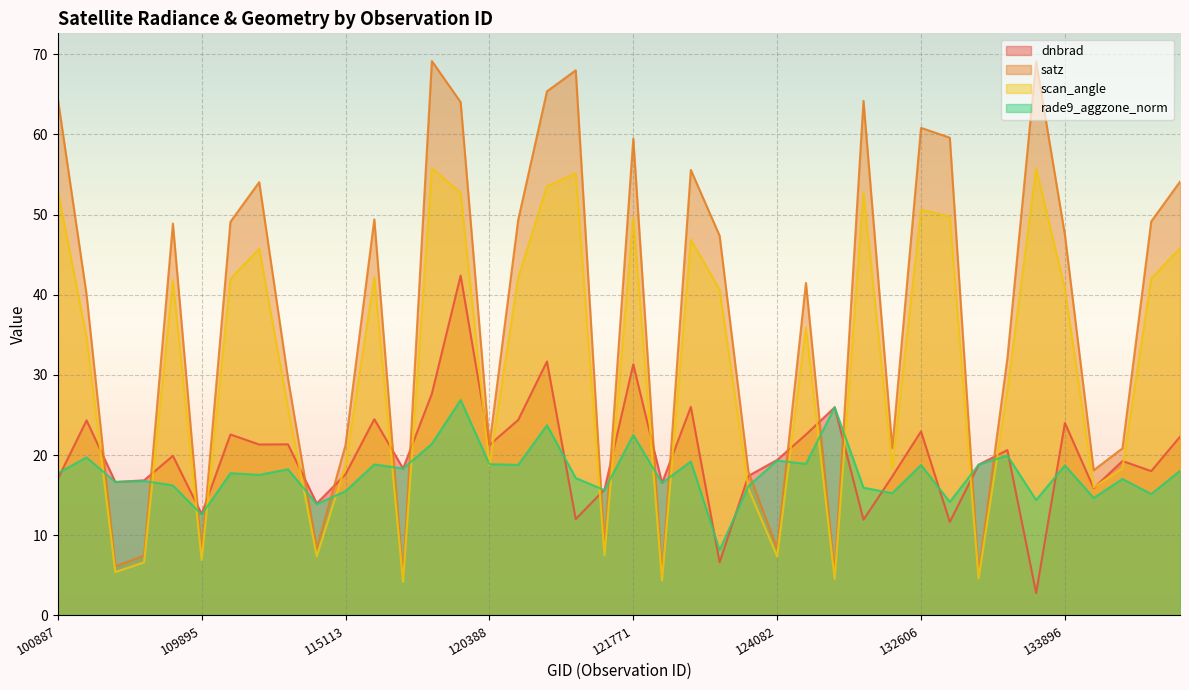

What position from the right is 121771?

20